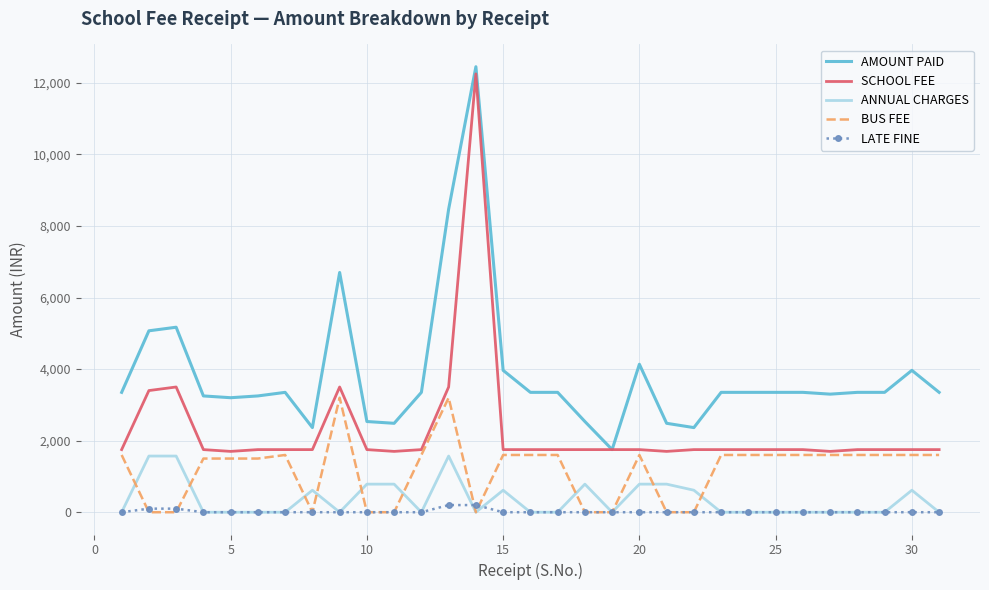

Which series has the largest total across all categories?

AMOUNT PAID